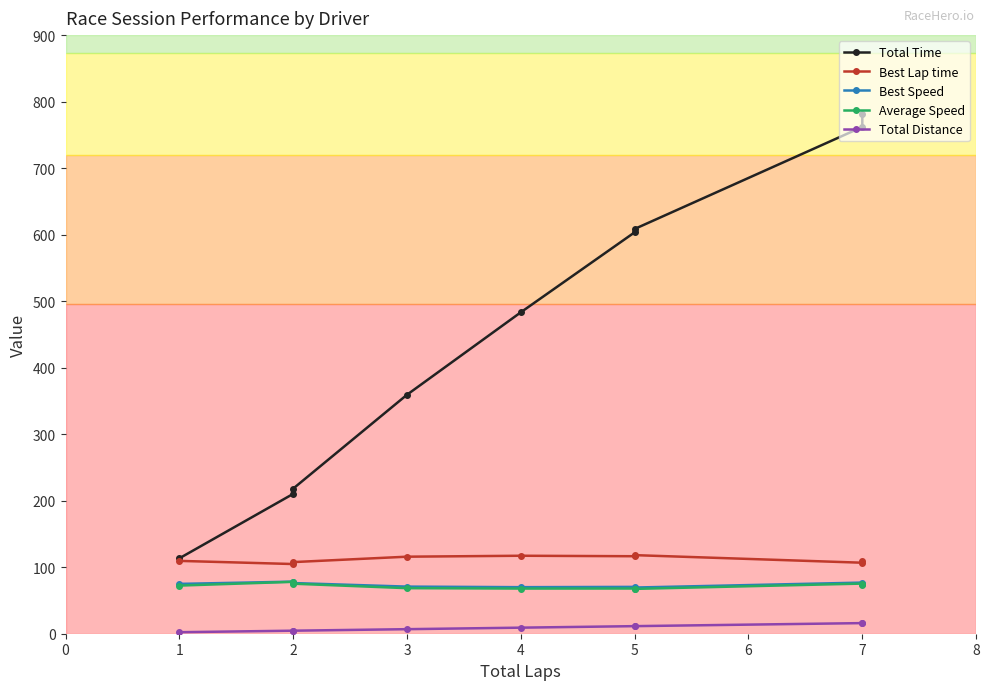

What is the sum of the Best Speed values at 2 and 7?

155.2